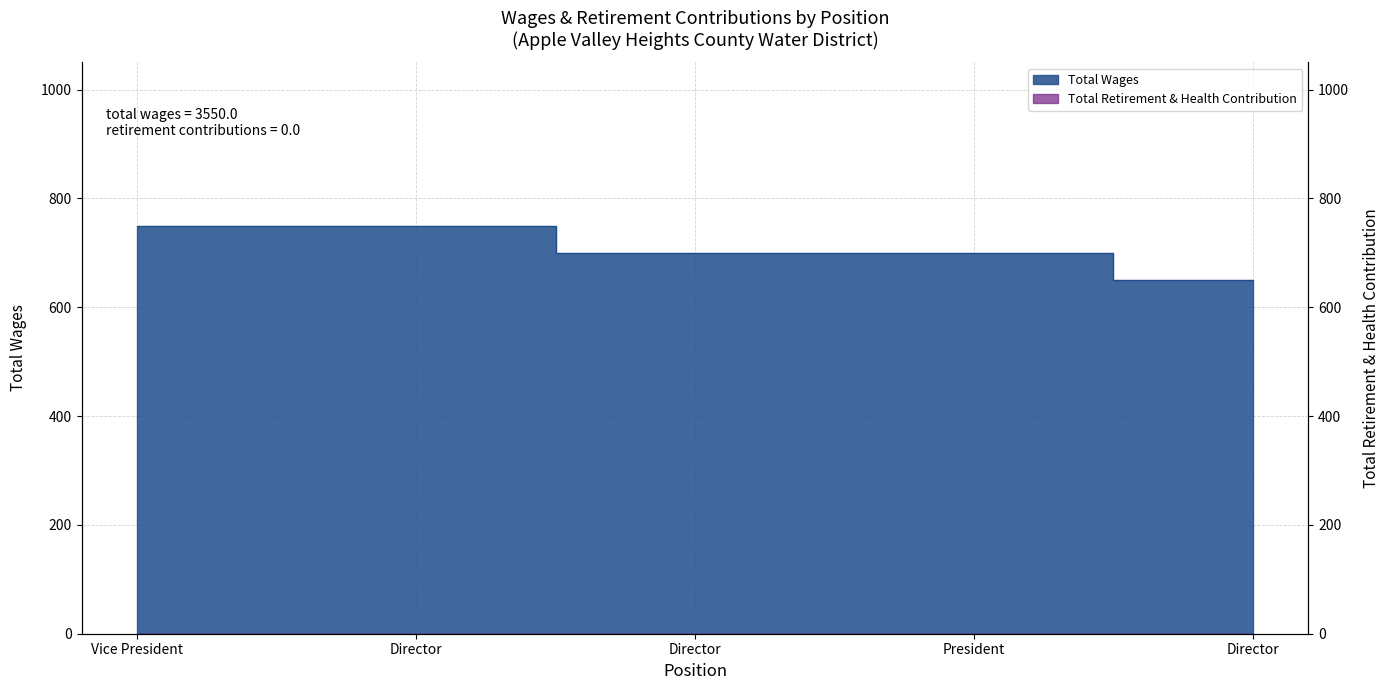

What is the value of the 1st point from the left?

750